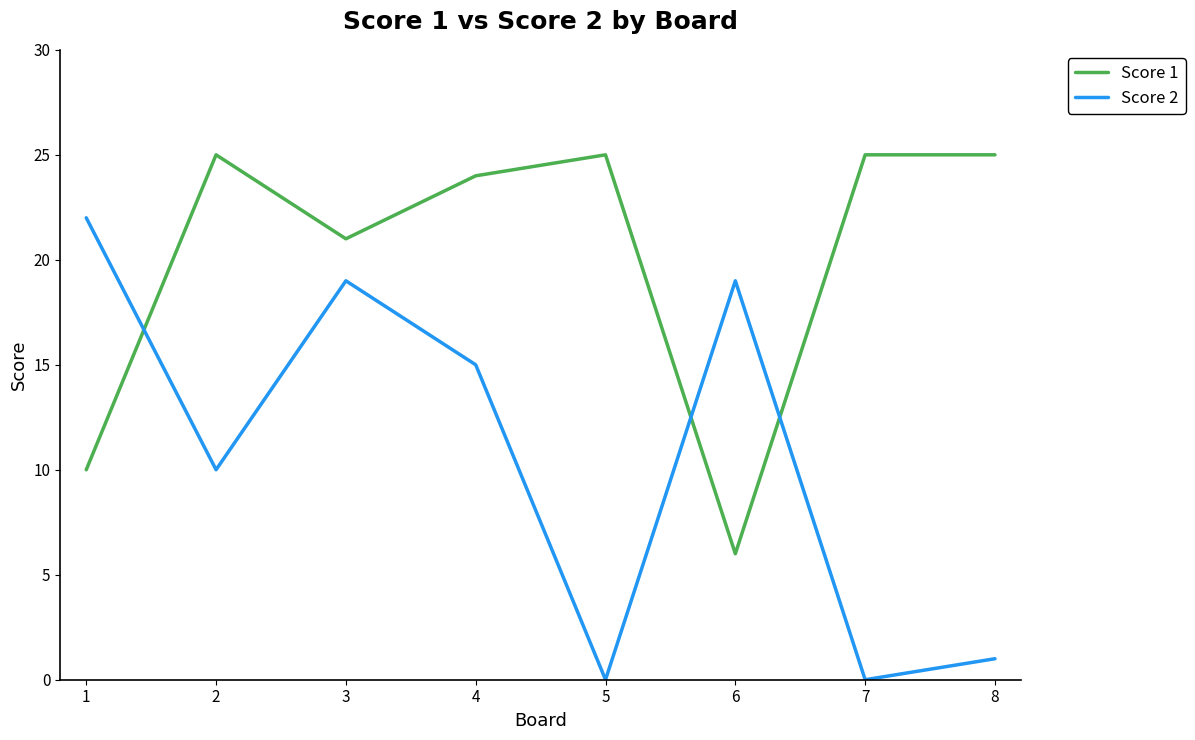

Reading left to right, what are all the values shown in this chart?

Score 1: 1=10	2=25	3=21	4=24	5=25	6=6	7=25	8=25
Score 2: 1=22	2=10	3=19	4=15	5=0	6=19	7=0	8=1